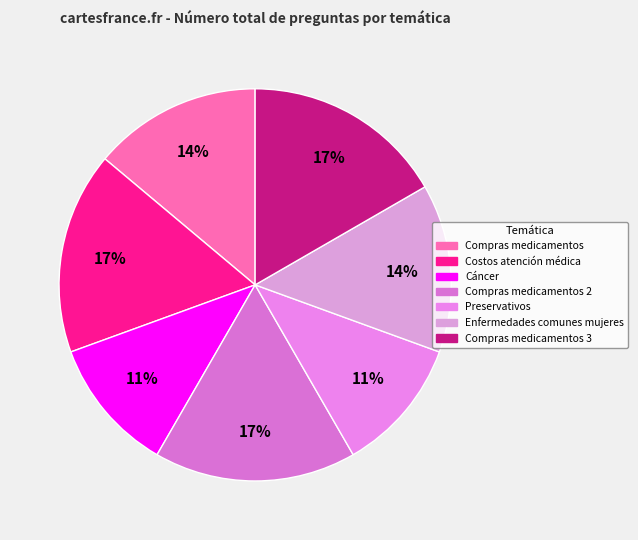

Do Preservativos and Compras medicamentos 3 together represent more than half of the pie?

No